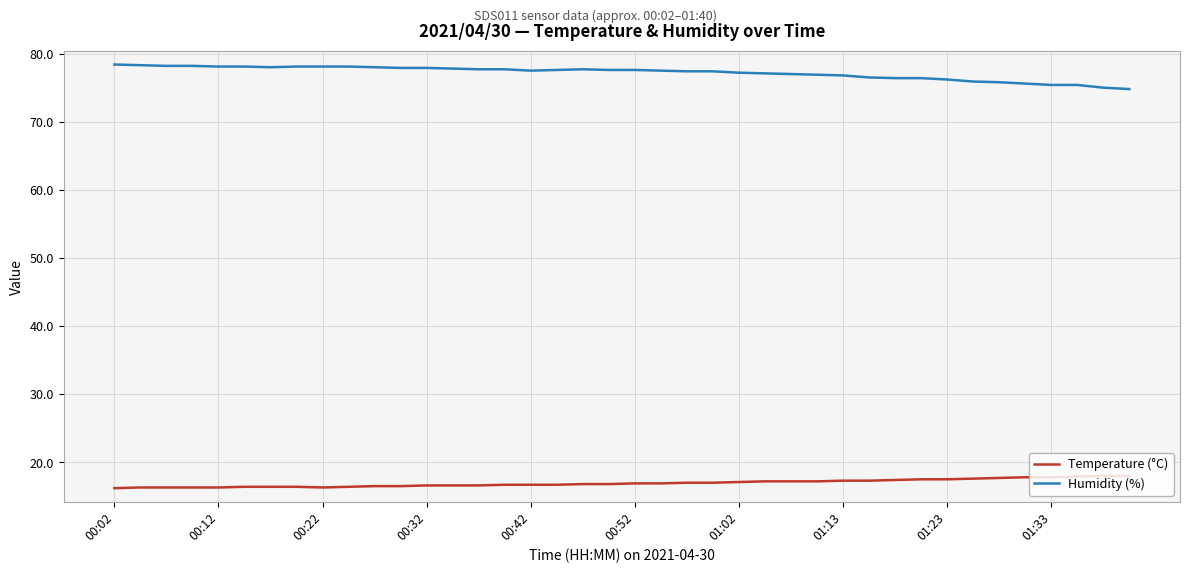

What are all the series names shown in the legend?

Temperature (°C), Humidity (%)